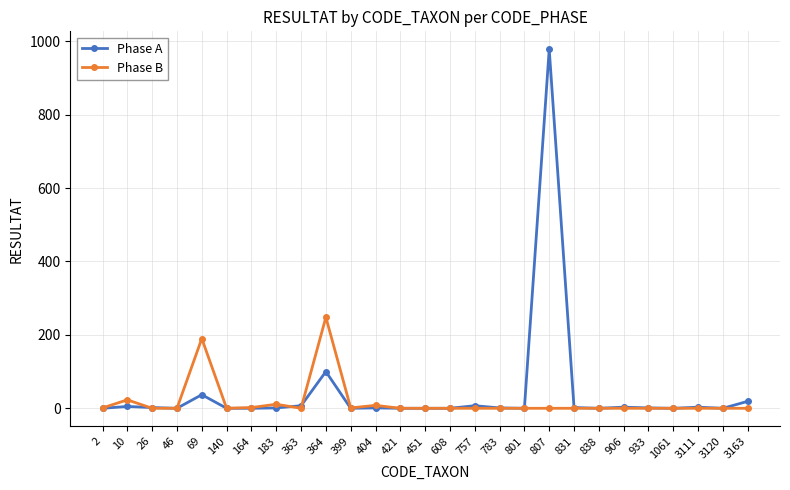

Count the number of data series in this chart.

2